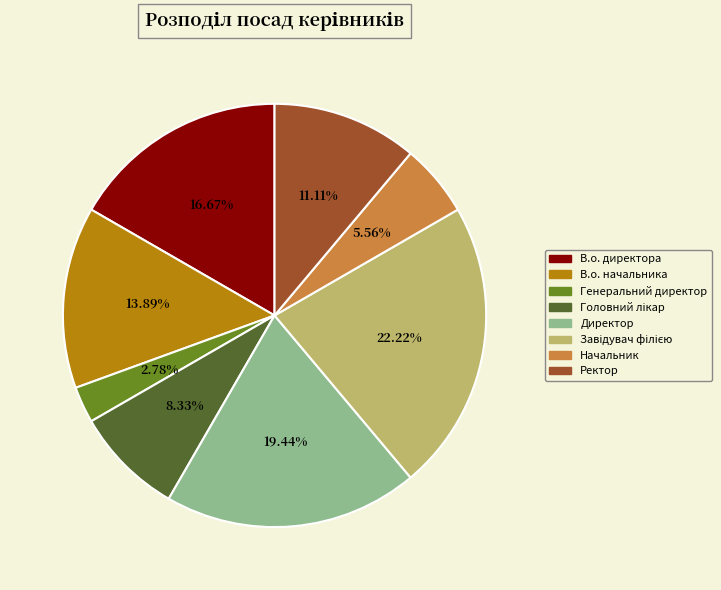

What is the smallest slice in the pie chart?

Генеральний директор